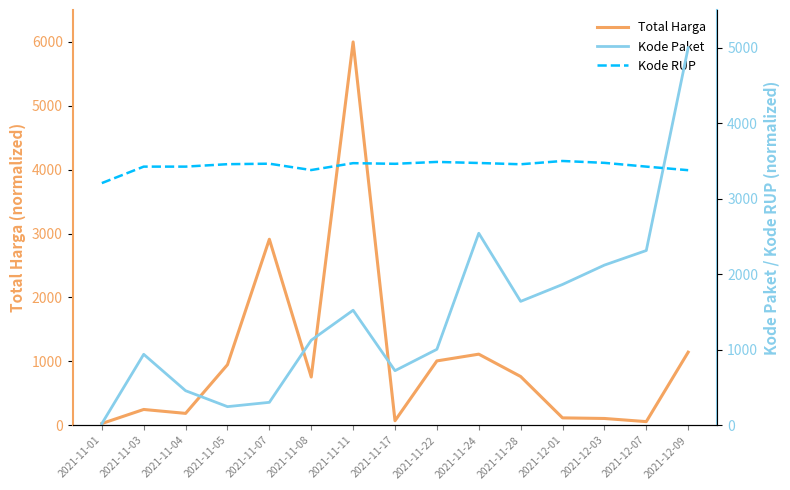

What is the value of the Kode RUP point at the 2nd from the left?

3425.3